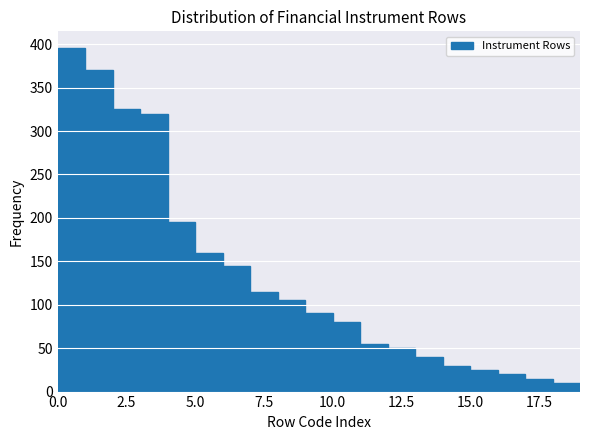

Read against the x-axis, roughly where is the centre of the tallest bar?

0.5